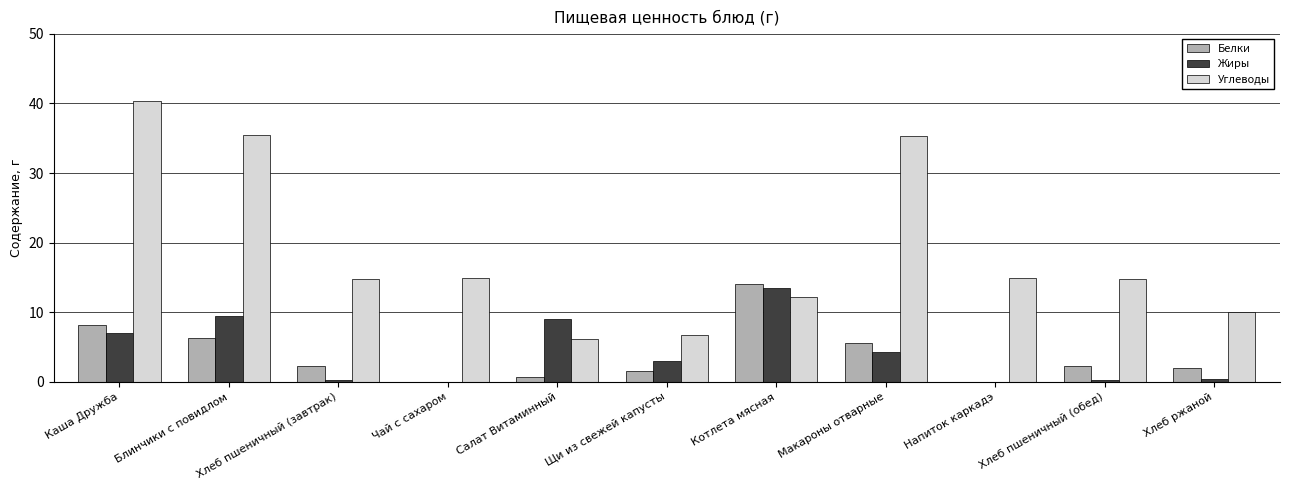

How many categories are shown in the chart?

11